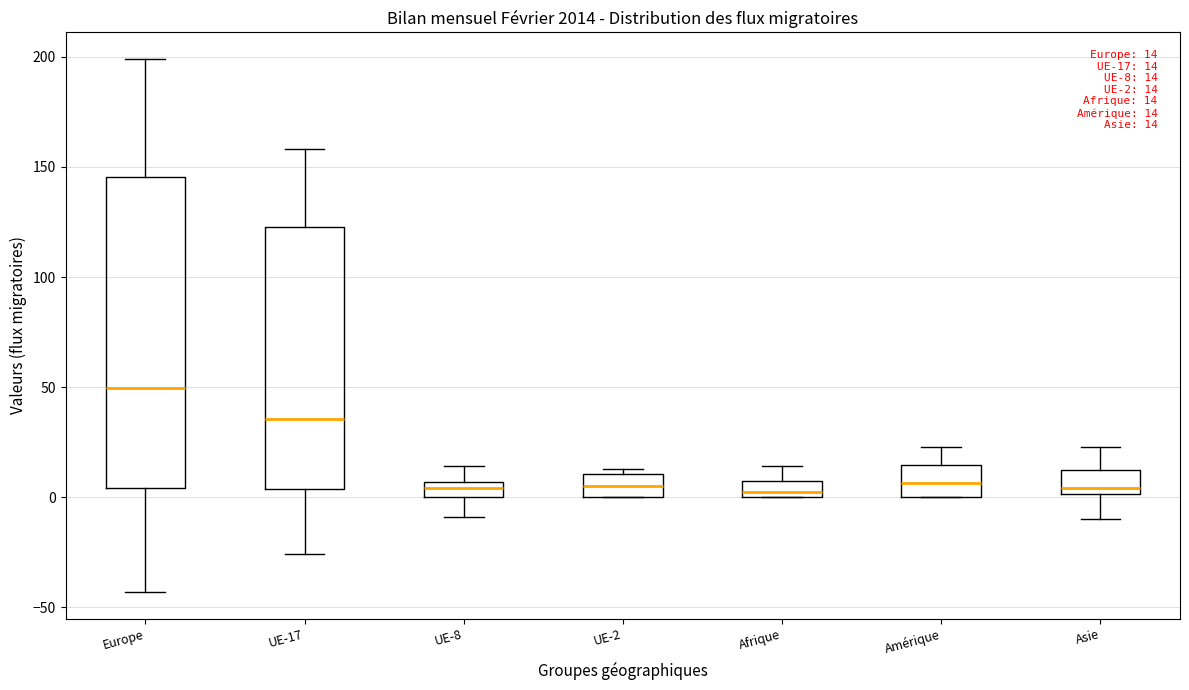

Which box's median line is the highest?

Europe